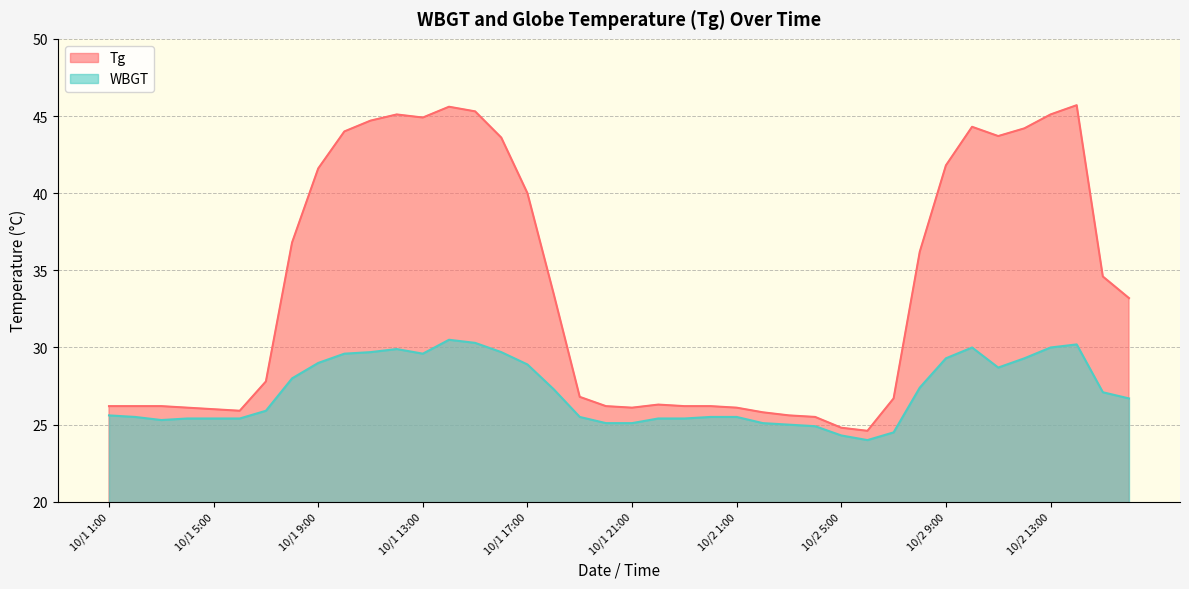

What is the total value across all series at 10/1 14:00?

76.1